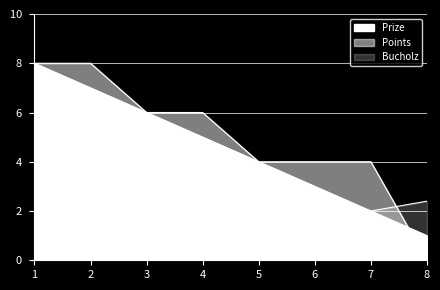

Rank the categories by Bucholz value from lowest to highest.

7, 3, 4, 8, 5, 6, 1, 2